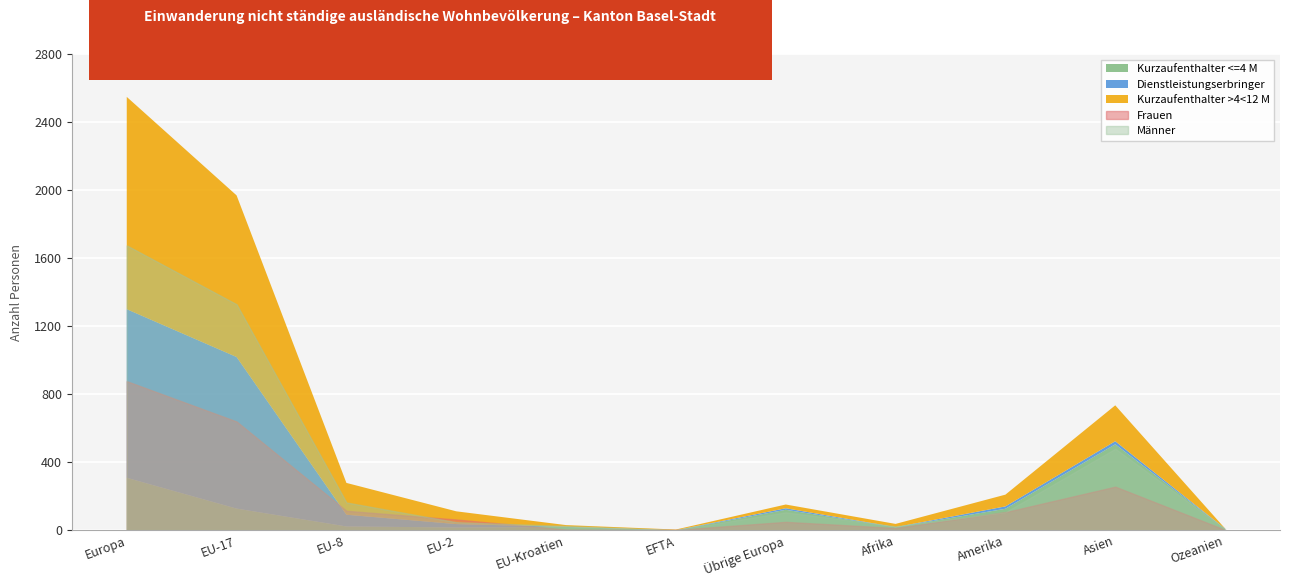

What is the label of the 9th point from the left?

Amerika